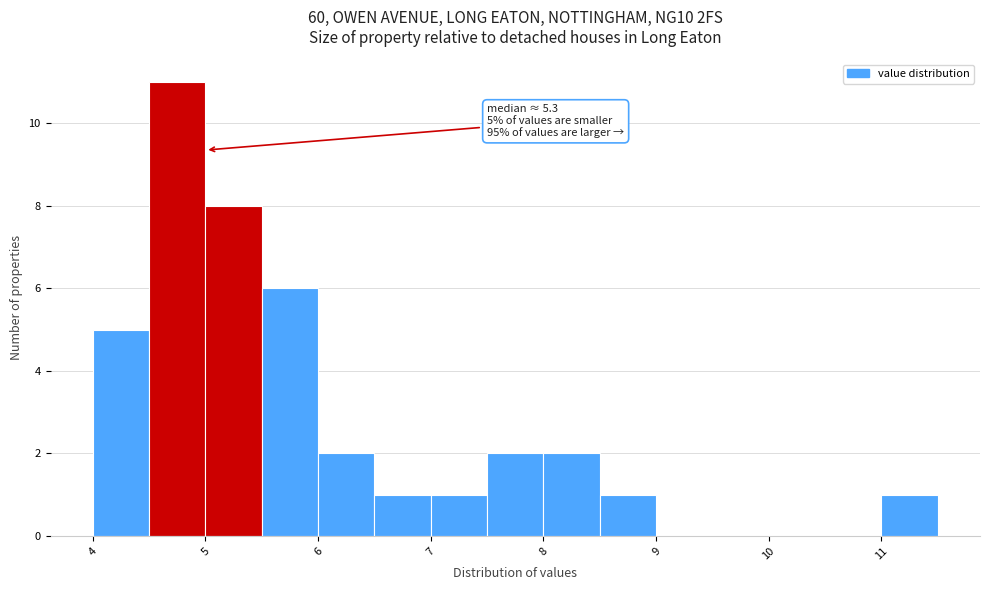

Over which range of the x-axis is the bar tallest?

4.5 to 5.0